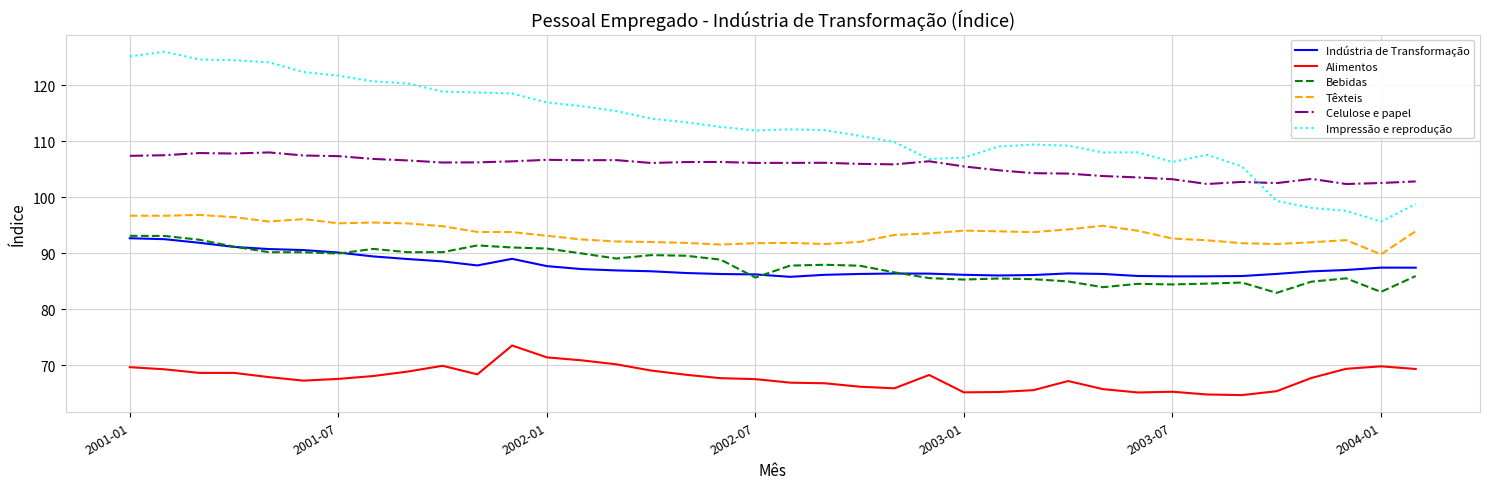

Does the chart display data point markers on the line(s)?

No